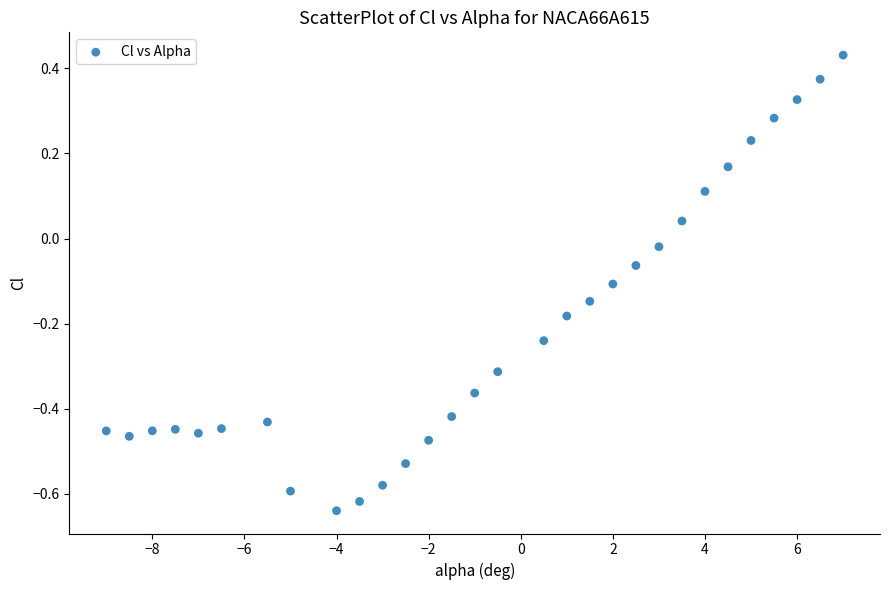

What is the range of Y values (max minus min)?

1.1